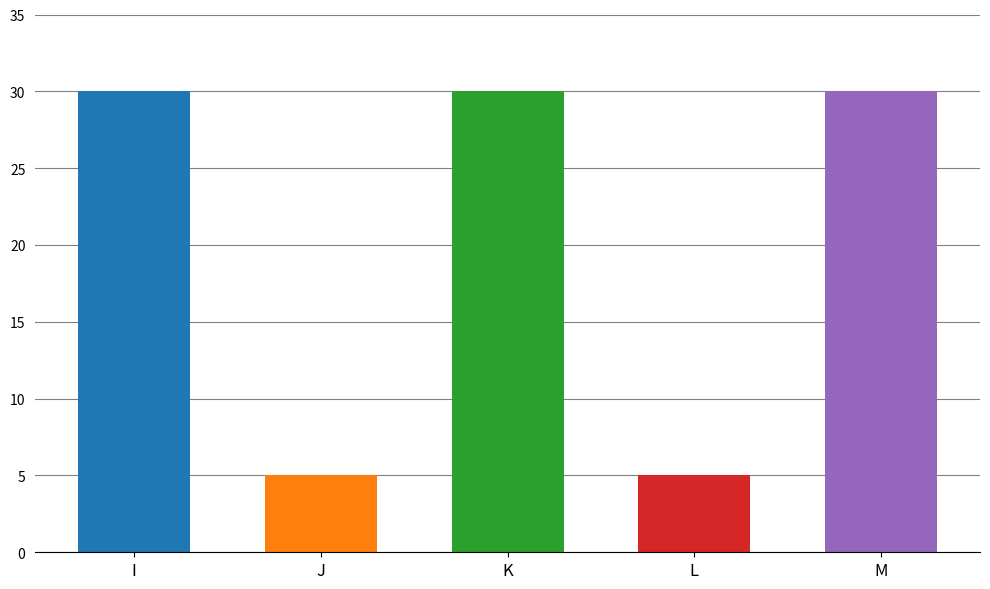

The value at M is 30. True or false?

True